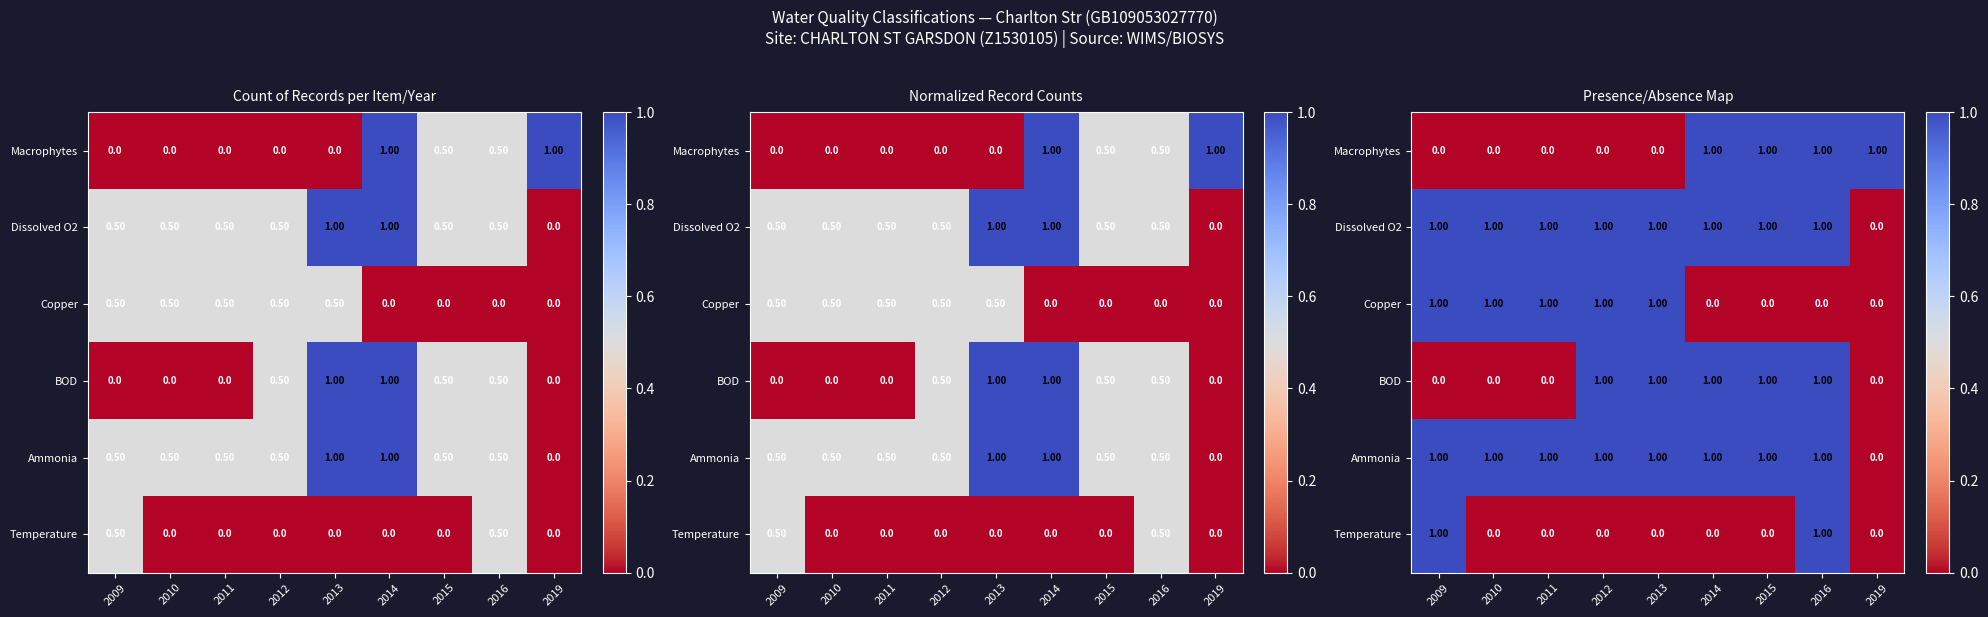

Is it true that Copper equals -1 at 2015?

False